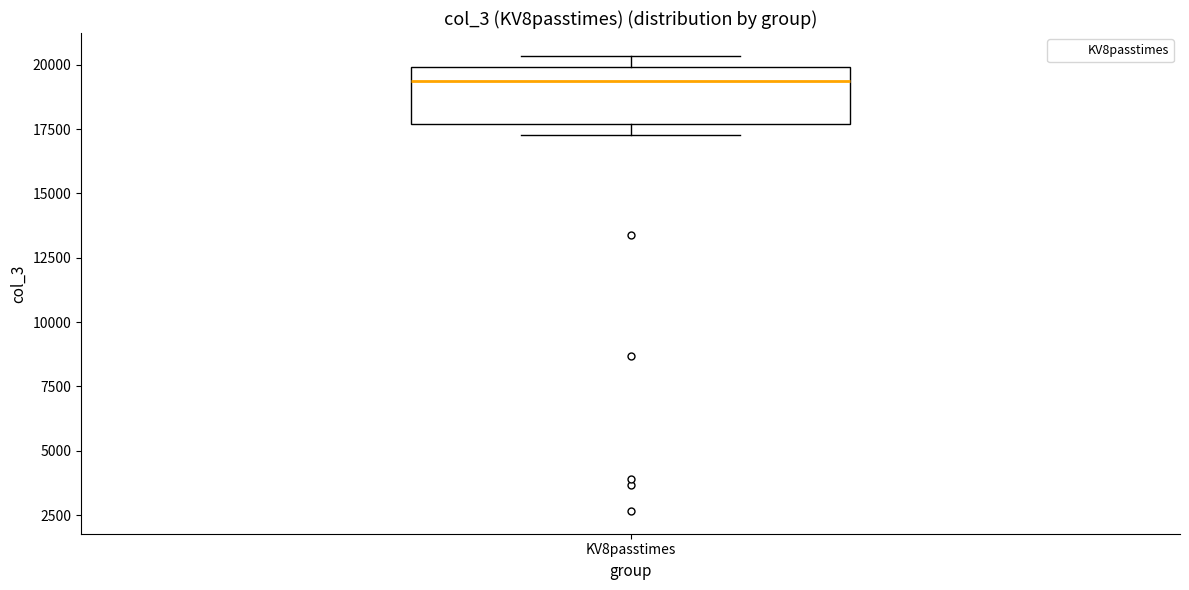

Where is the lower edge of the box for KV8passtimes on the y-axis? The values are not printed on the chart, so give them approximately, as read against the axis.

17500